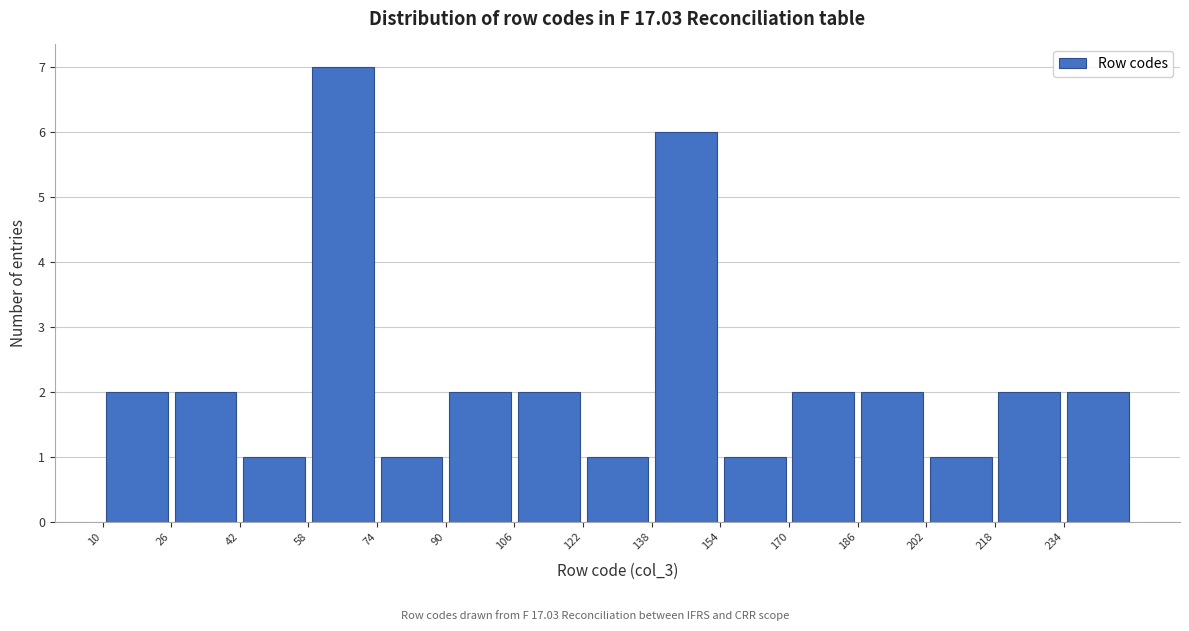

Over which range of the x-axis is the bar tallest?

58 to 74